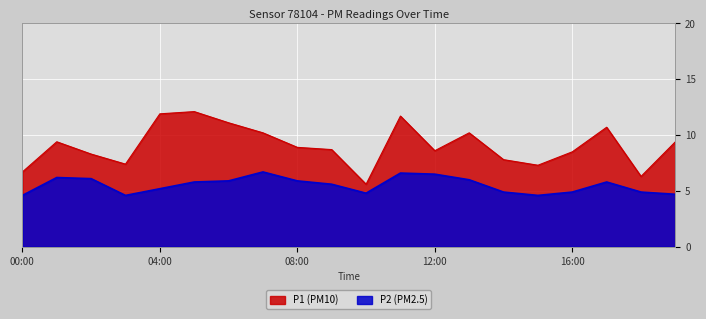

What are all the series names shown in the legend?

P1 (PM10), P2 (PM2.5)